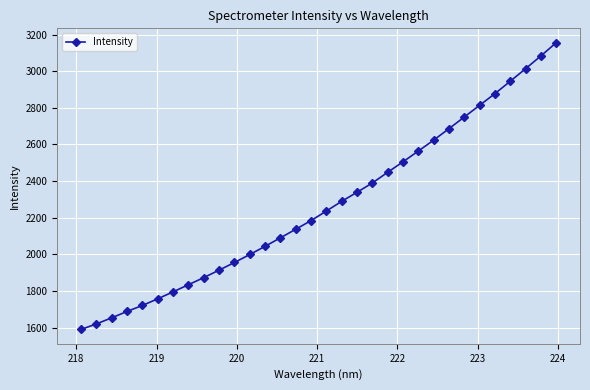

What is the smallest value displayed?

1590.1